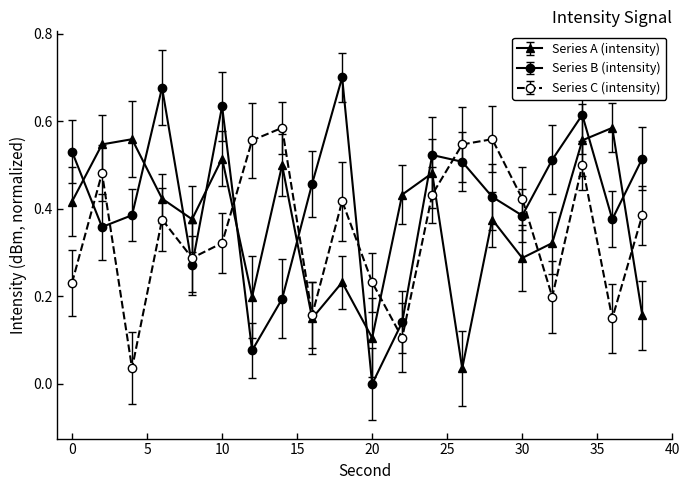

After their last crossing, which series has the higher values: Series A (intensity) or Series C (intensity)?

Series C (intensity)